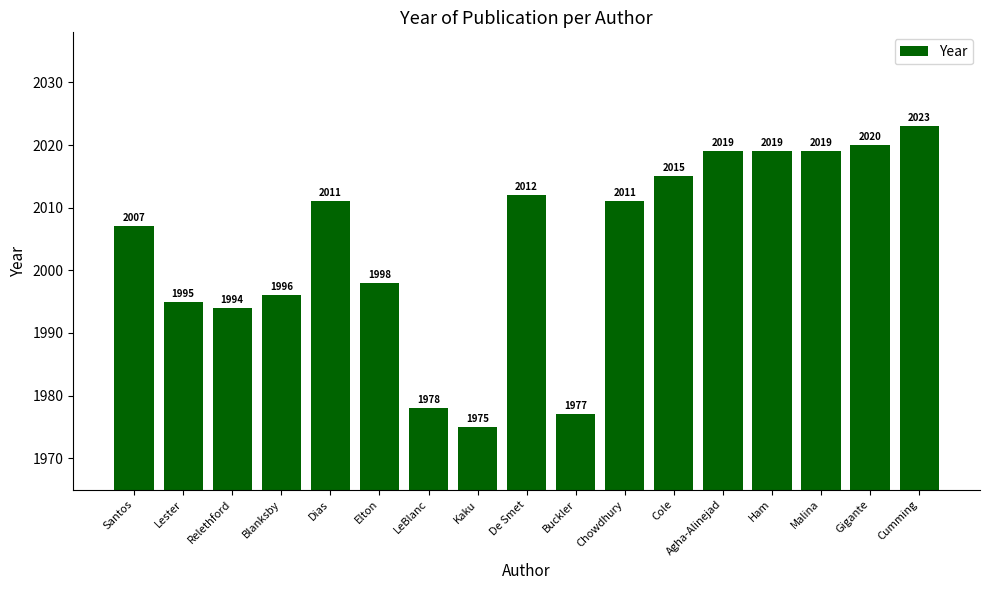

Count the number of categories in the chart.

17